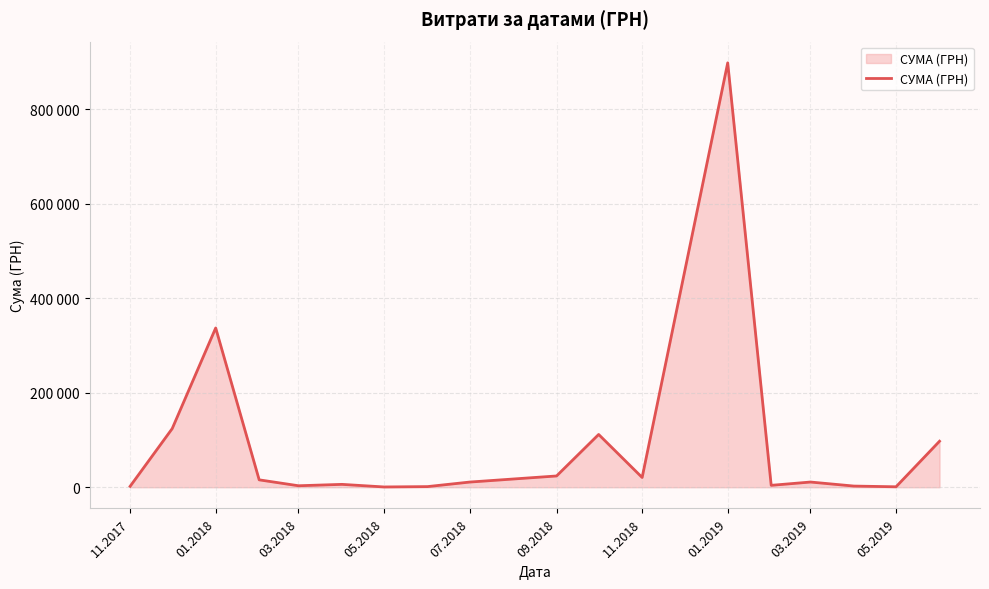

What is the difference between the maximum and minimum values?

897095.5